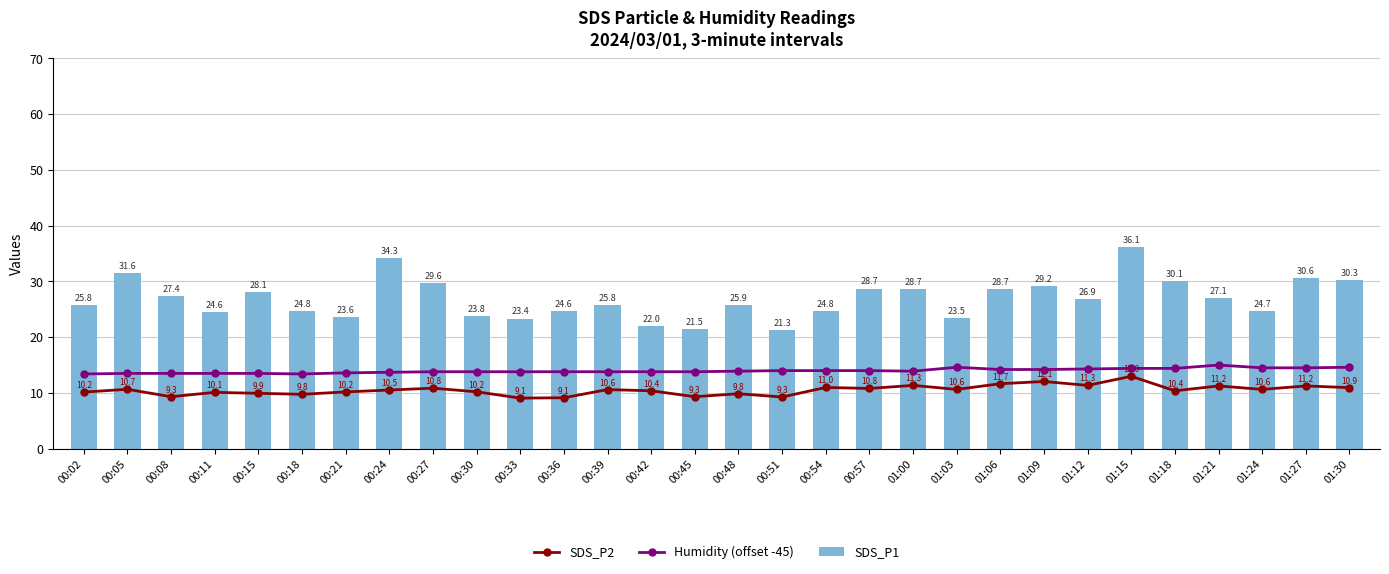

Rank the categories by SDS_P2 value from lowest to highest.

00:33, 00:36, 00:51, 00:08, 00:45, 00:18, 00:48, 00:15, 00:11, 00:02, 00:21, 00:30, 00:42, 01:18, 00:24, 00:39, 01:03, 01:24, 00:05, 00:57, 00:27, 01:30, 00:54, 01:21, 01:27, 01:00, 01:12, 01:06, 01:09, 01:15